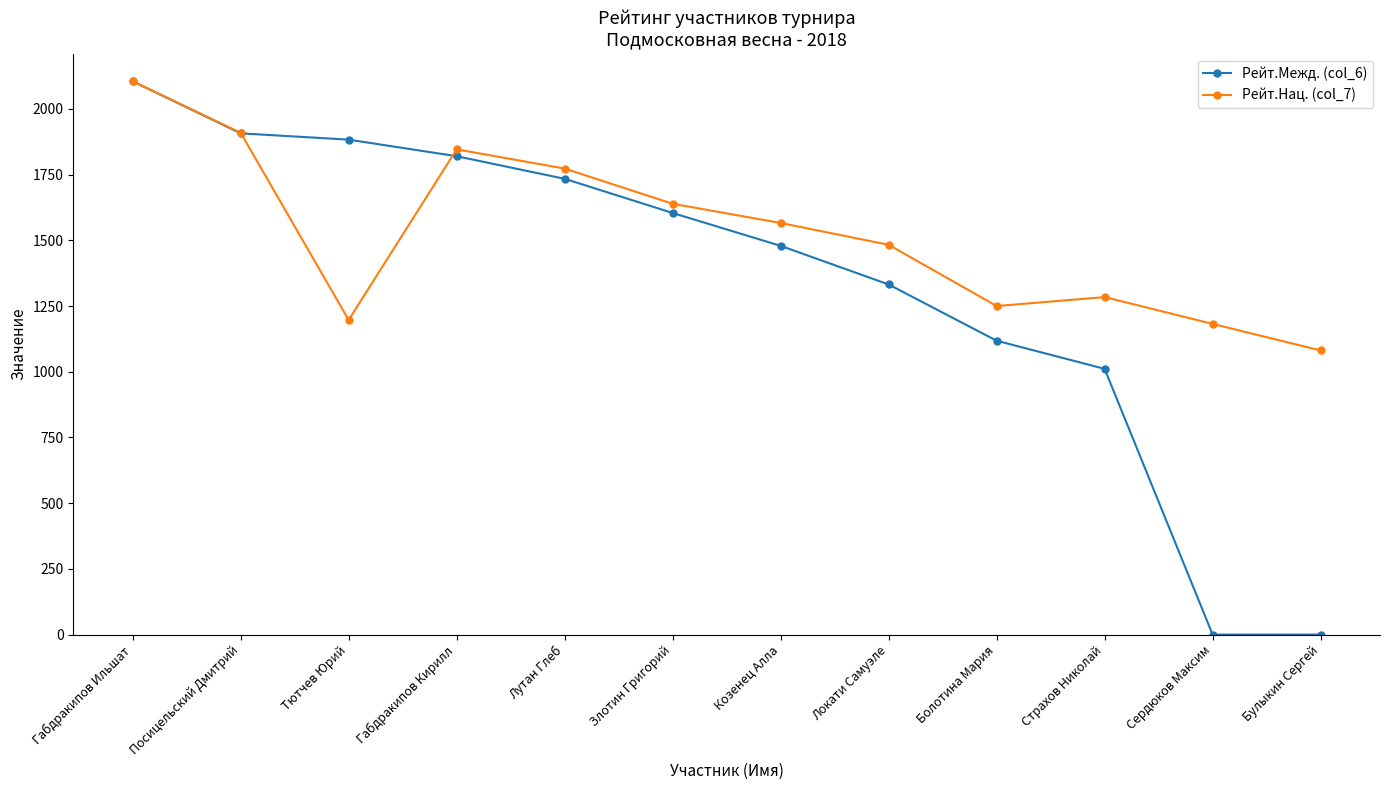

The value of Рейт.Нац. (col_7) at Булыкин Сергей is 284. True or false?

False